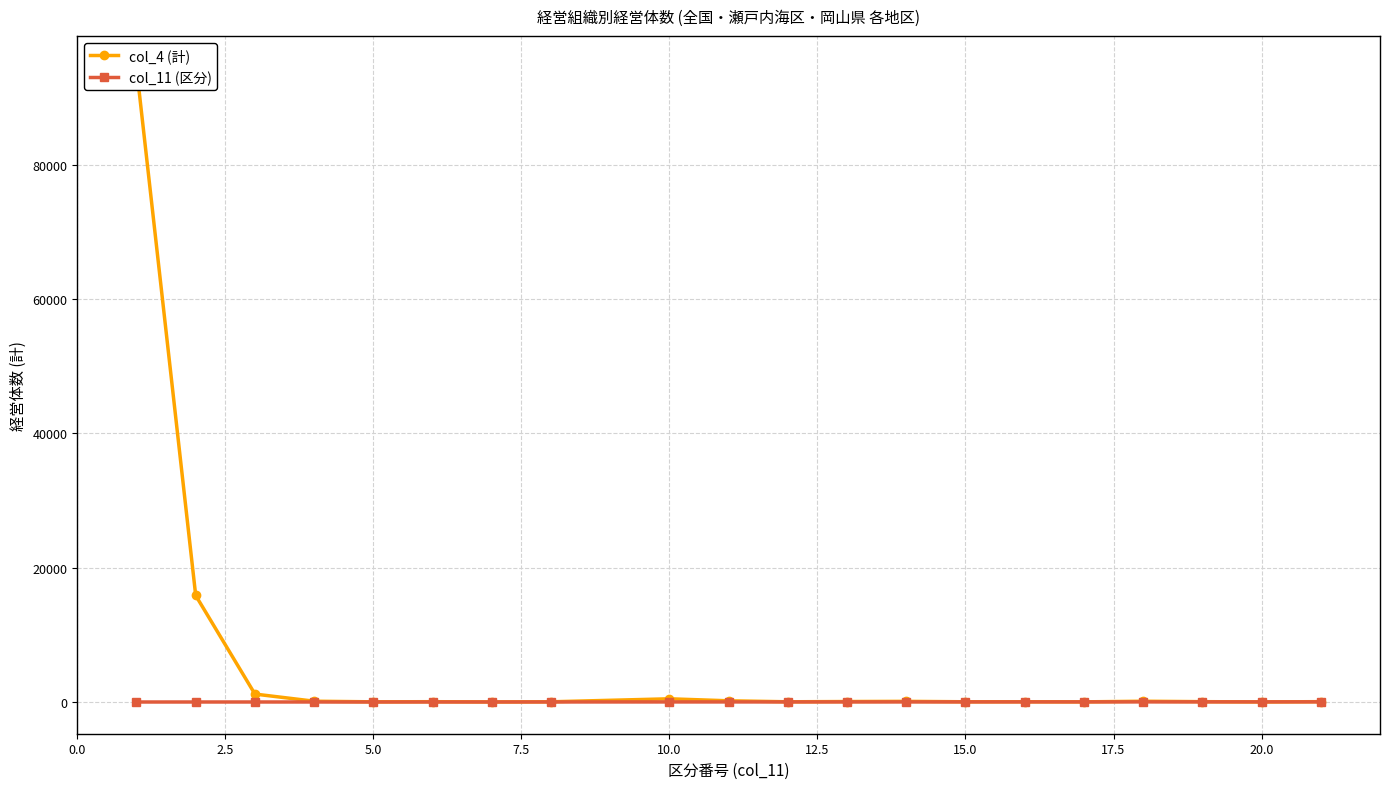

What is the greatest value displayed?

94507